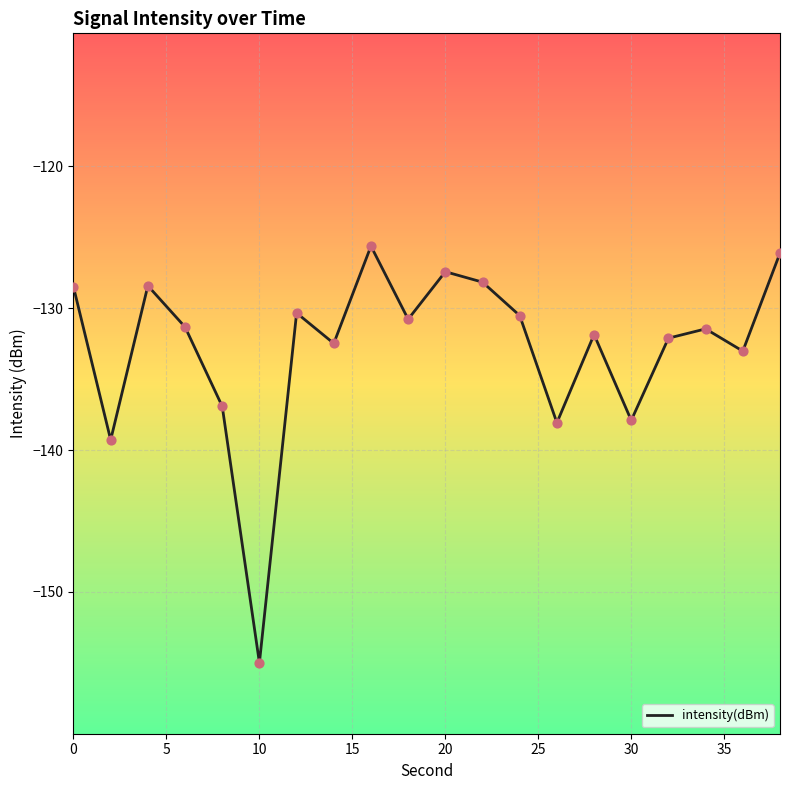

What is the minimum value shown in the chart?

-155.0